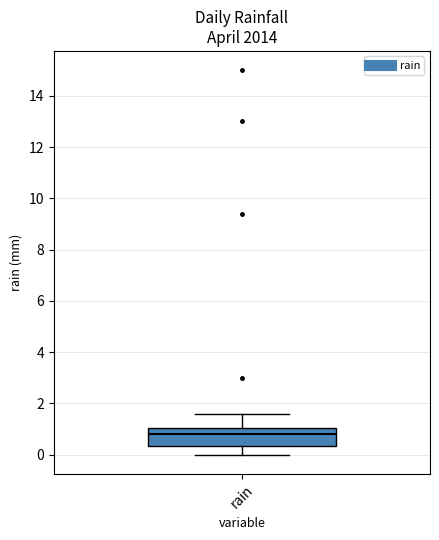

Transcribe this box plot: give where the median line is, the range the box spans, and where the two whiskers end, as read against the y-axis. The values are not printed on the chart, so give them approximately, as read against the axis.

median 0.8, box 0.4 to 1.0, whiskers 0.0 to 1.6